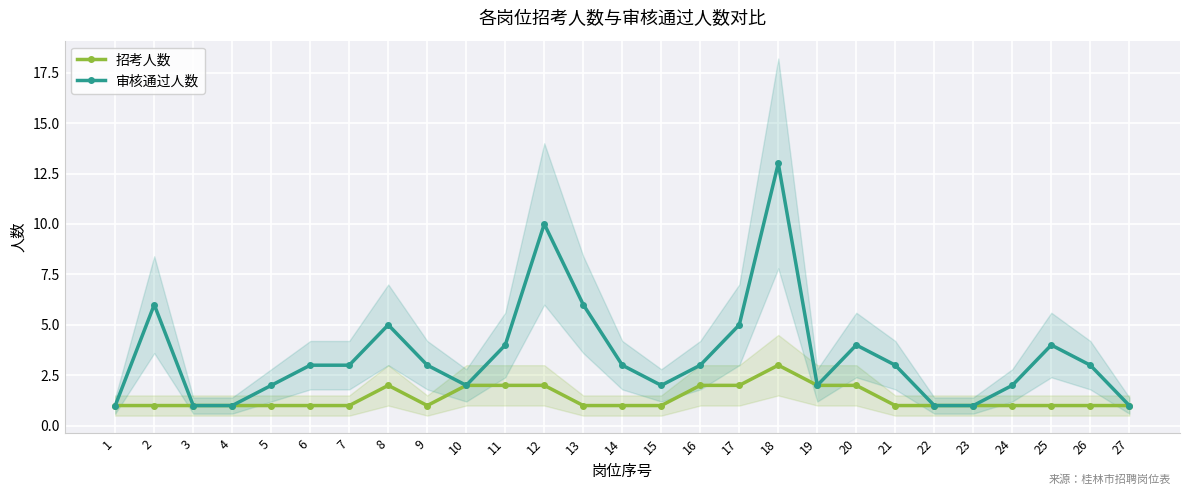

In 审核通过人数, how many points are lower than both neighbors (excluding endpoints)?

3